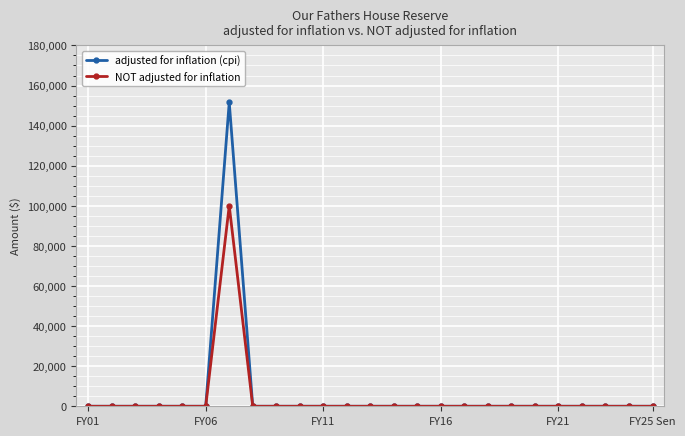

What is the greatest value displayed?

151584